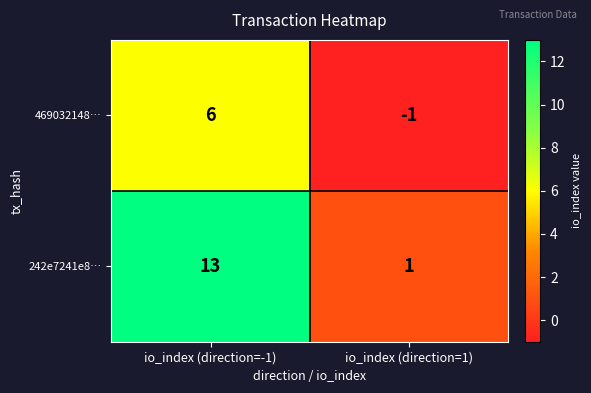

What is the smallest value displayed?

-1